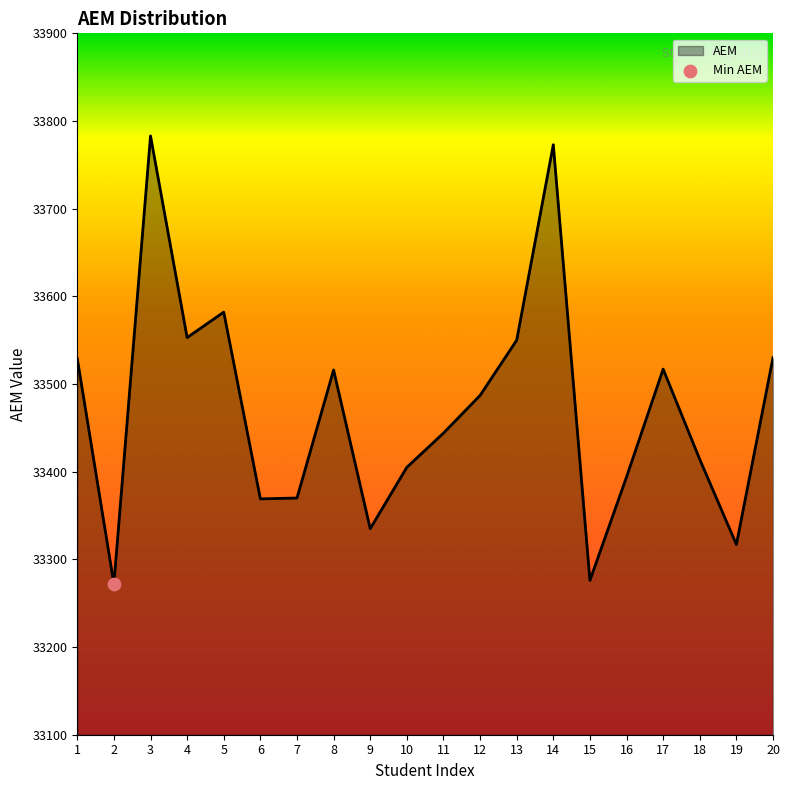

What is the change in value from 2 to 4?

+281